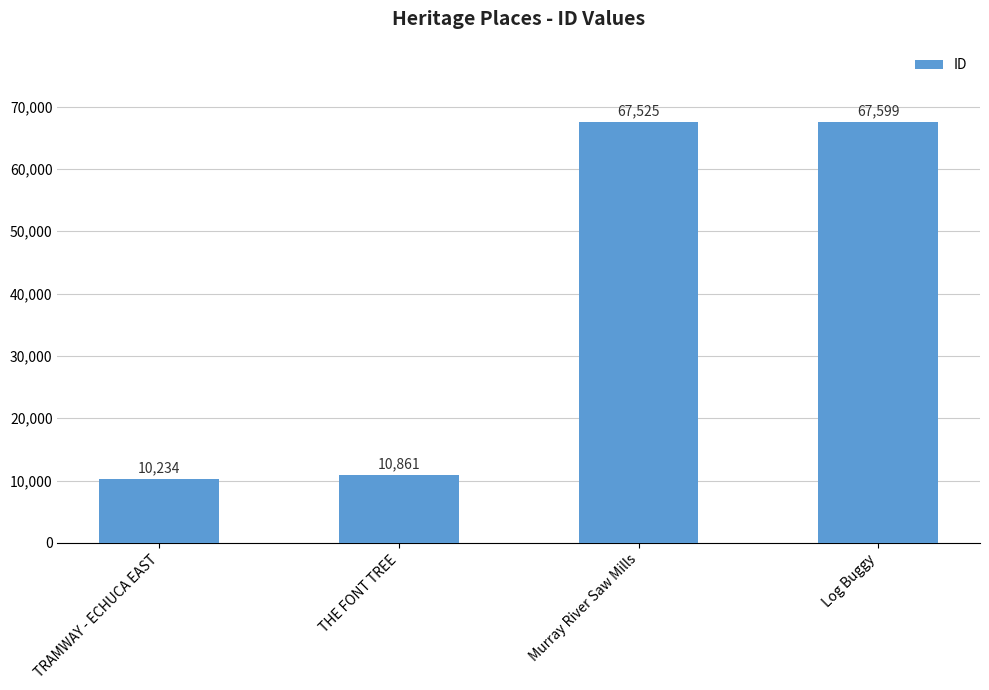

What is the difference between the maximum and minimum values?

57365